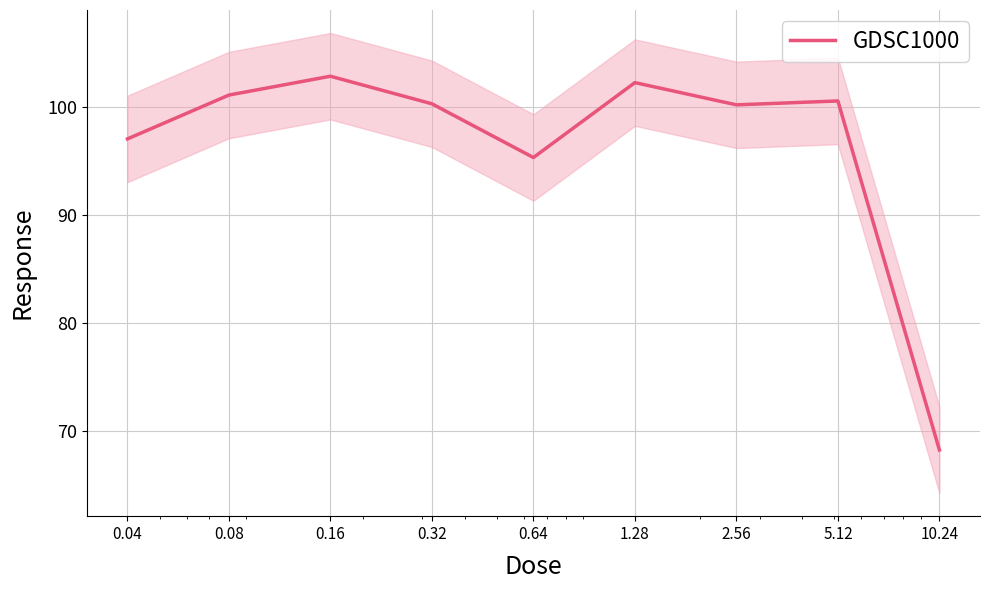

Rank the categories by value from highest to lowest.

0.16, 1.28, 0.08, 5.12, 0.32, 2.56, 0.04, 0.64, 10.24